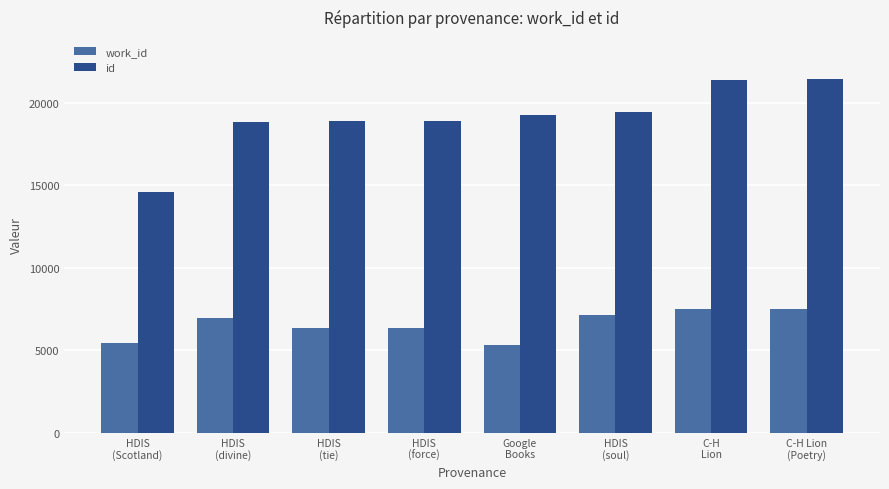

How many bars are there in total?

16